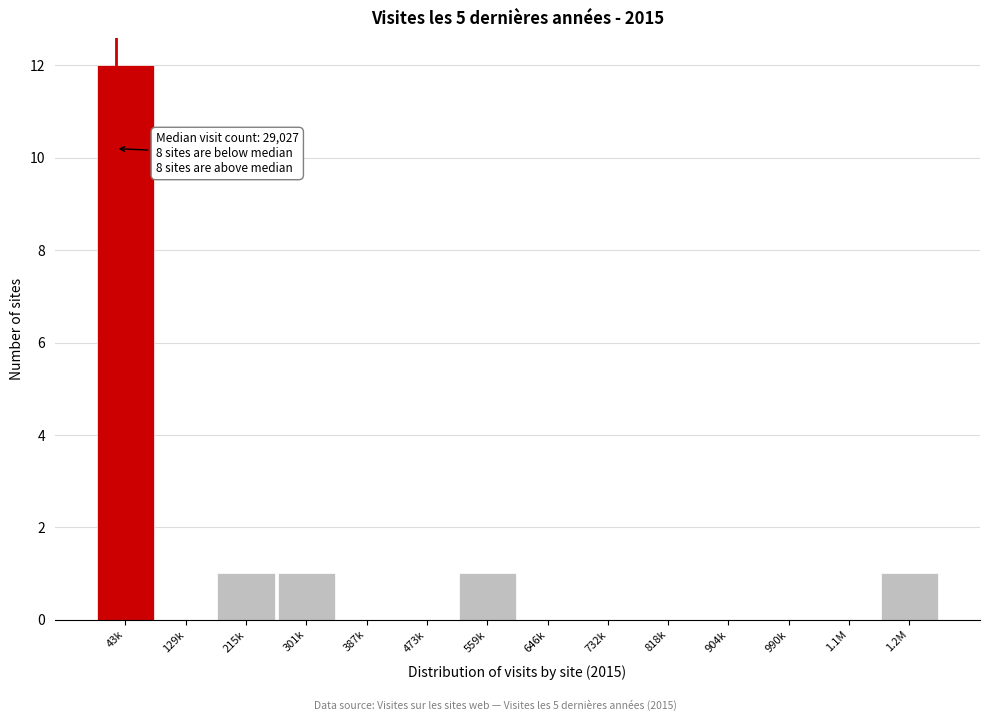

Reading left to right, what are all the values shown in this chart?

43k=12	129k=0	215k=1	301k=1	387k=0	473k=0	559k=1	646k=0	732k=0	818k=0	904k=0	990k=0	1.1M=0	1.2M=1